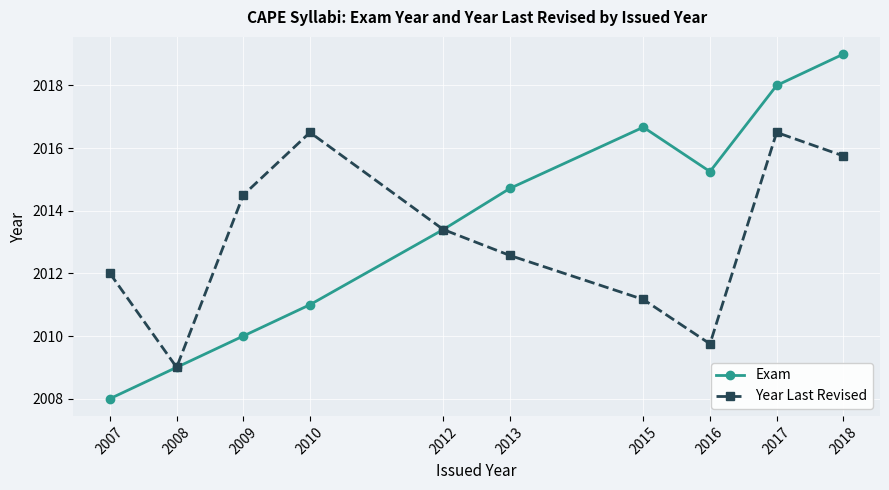

At which category is the sum across all series the highest?

2018